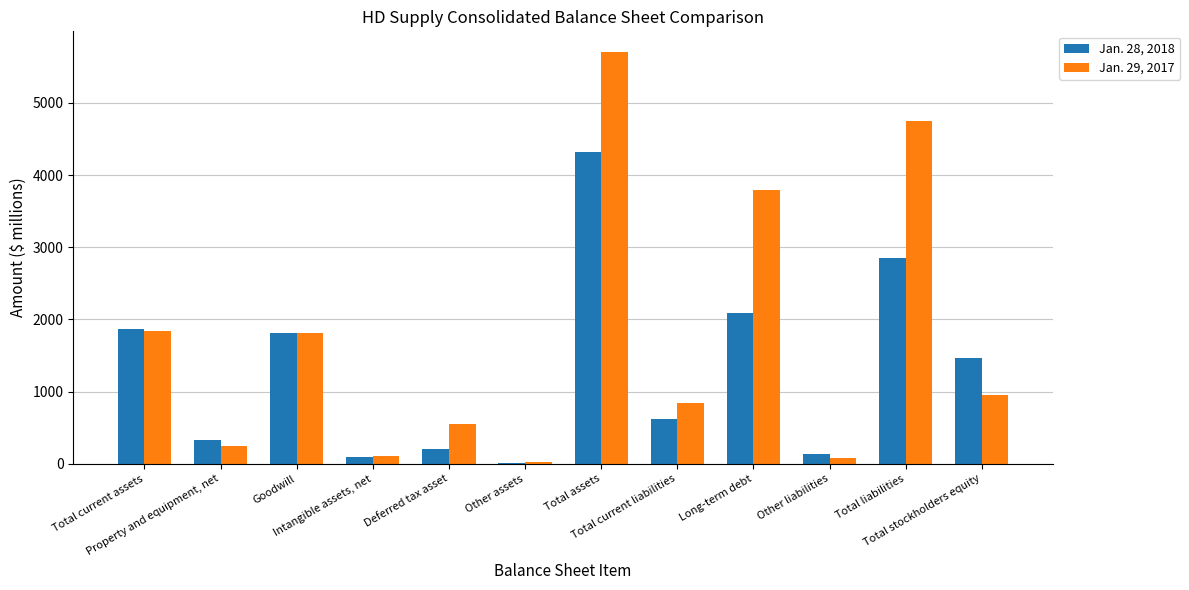

What is the greatest value displayed?

5707